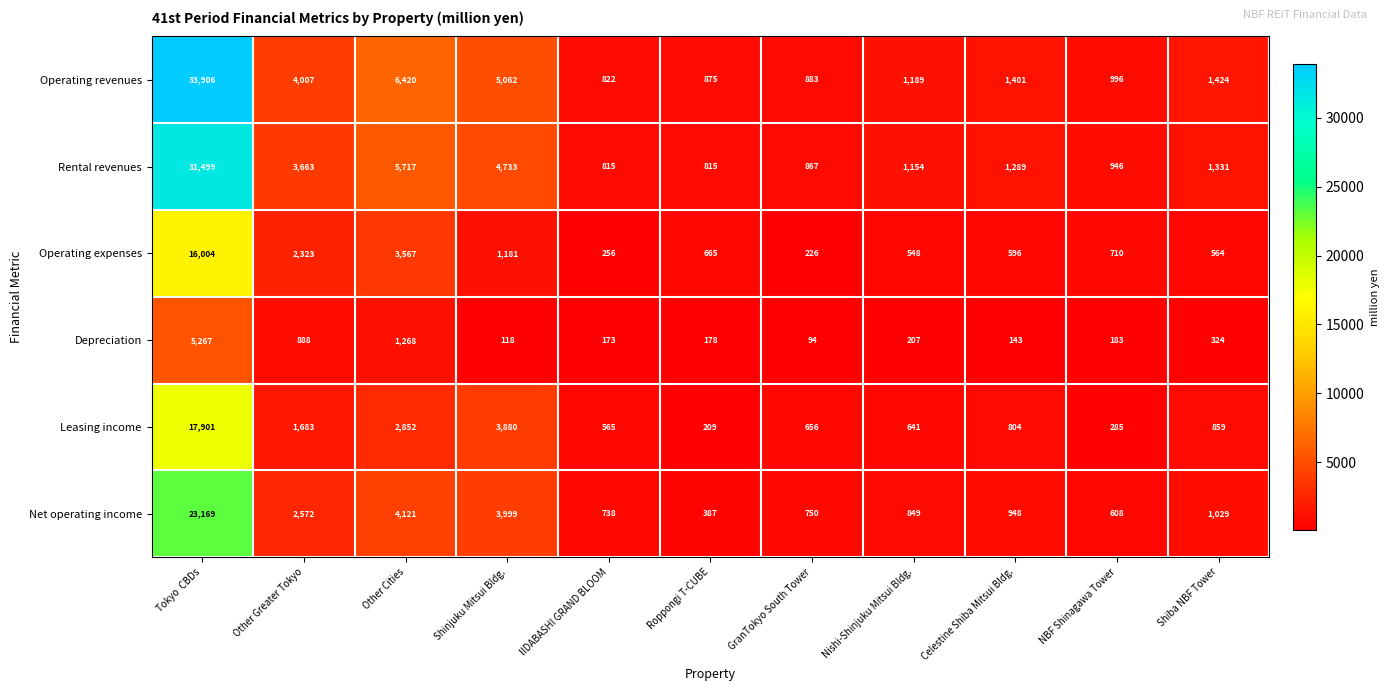

What is the average value of the Rental revenues series?

4803